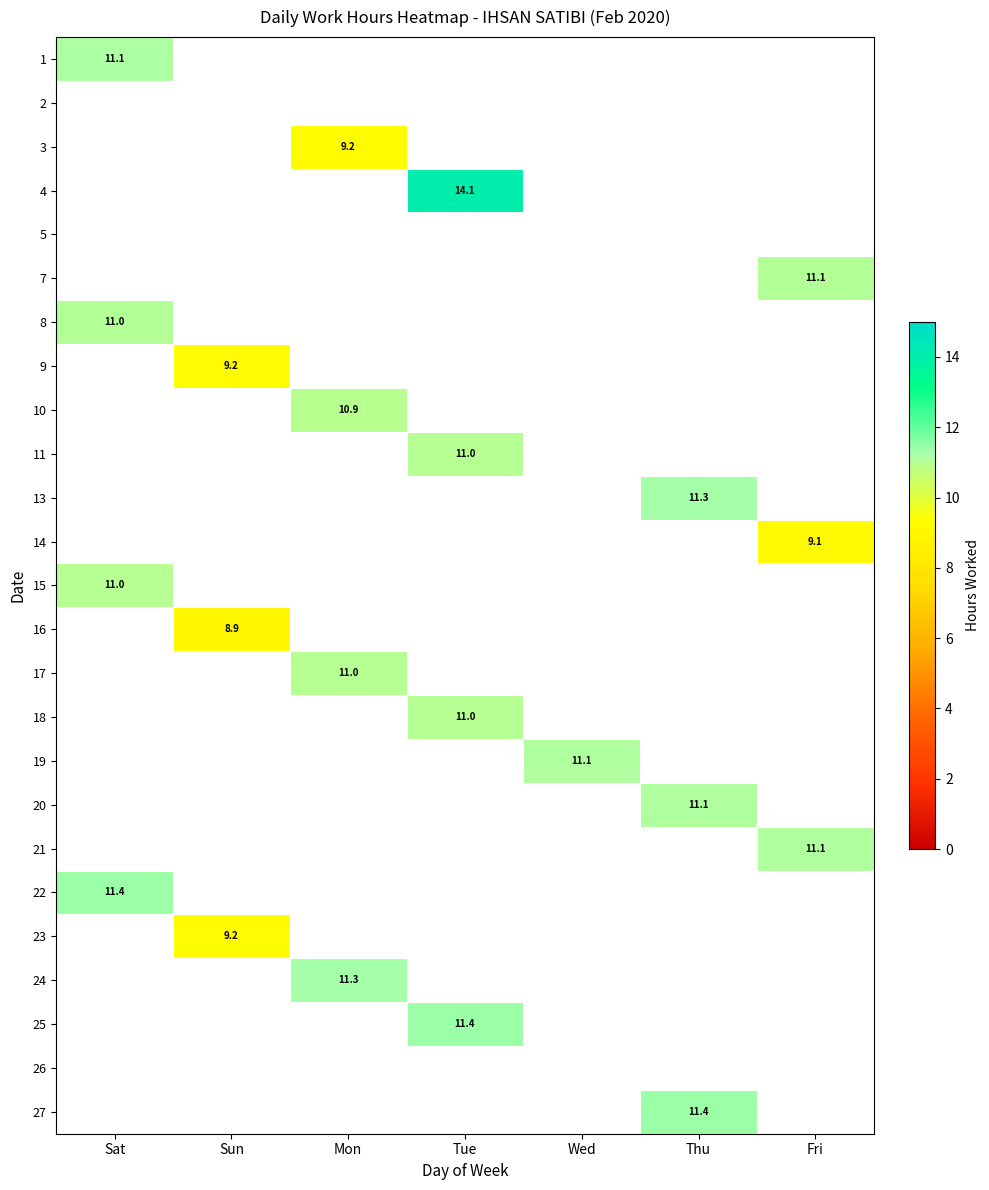

Where is 8 nearest to the value 11?

Sat